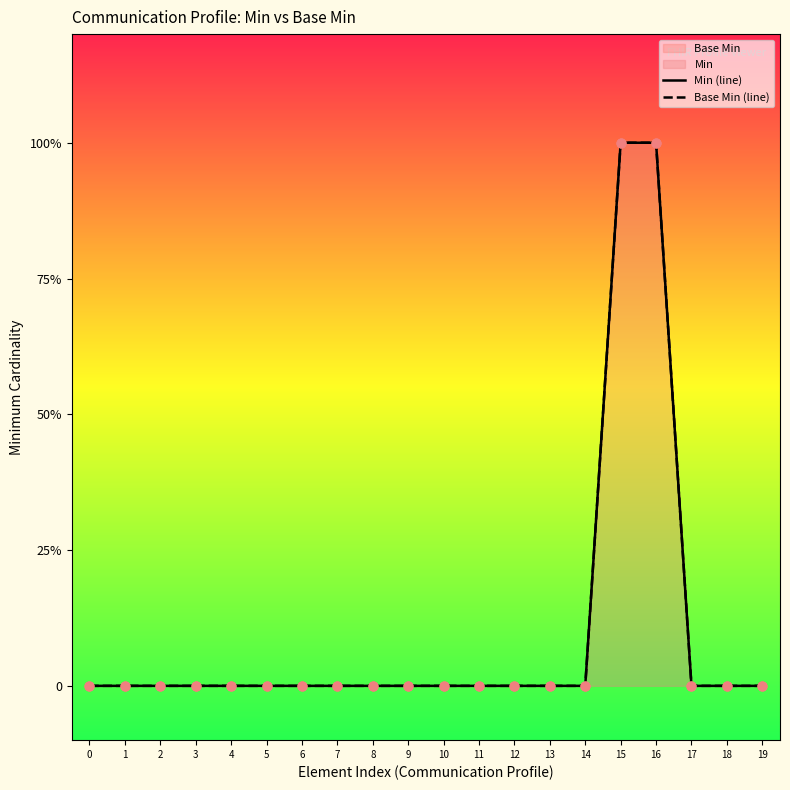

Which series has the largest total across all categories?

Min (line)